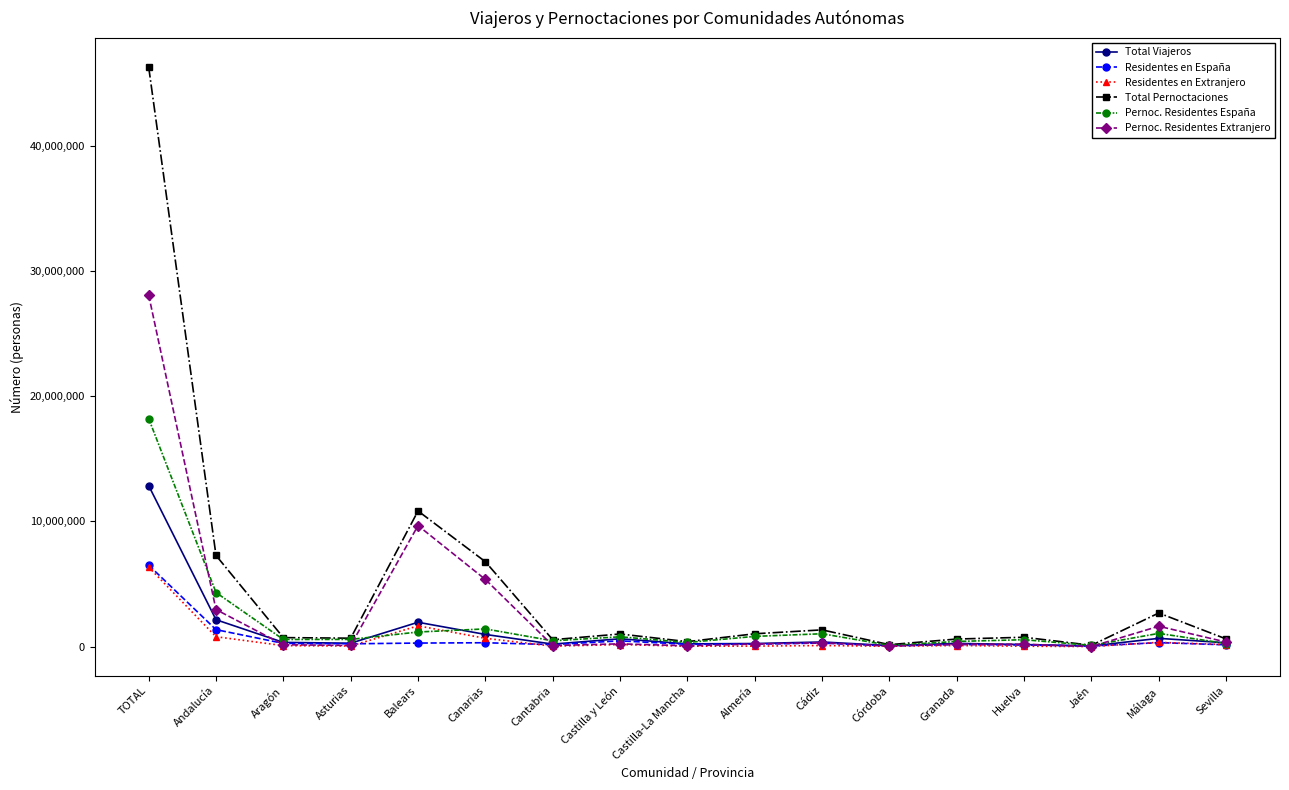

What is the difference between the maximum and minimum values in the Total Pernoctaciones series?

46184958